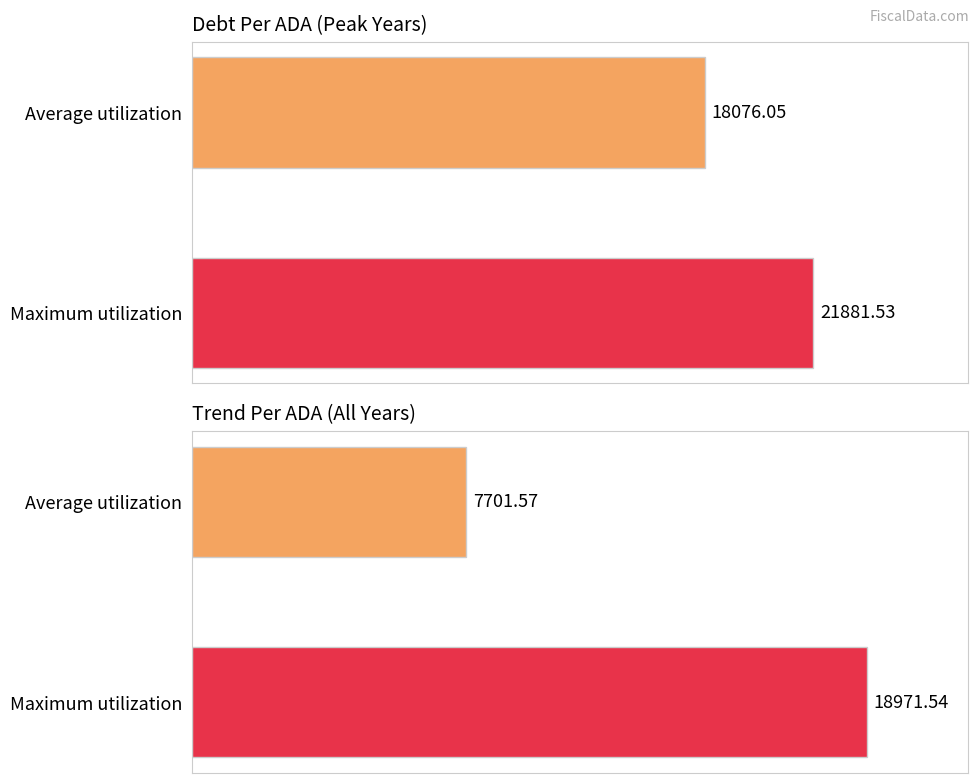

How many groups of bars are there?

2